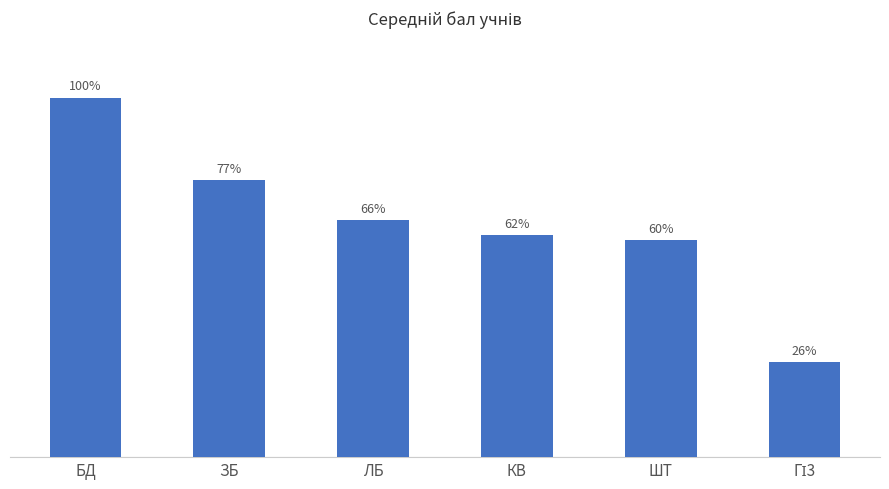

Are the bars horizontal?

No